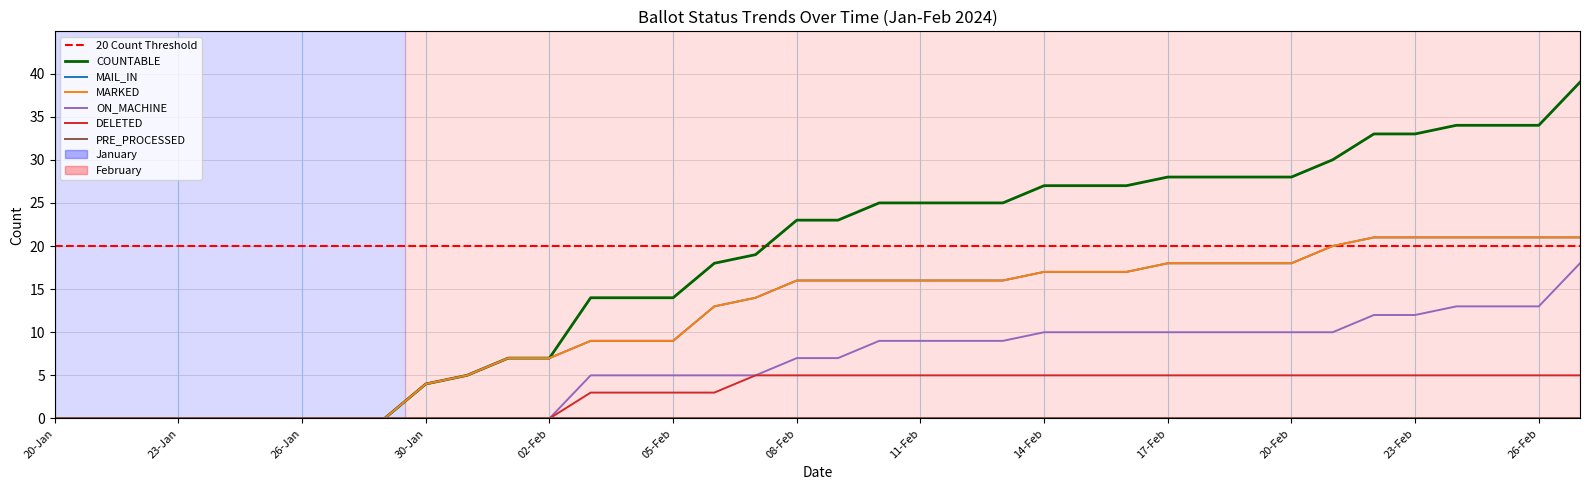

At which label is MAIL_IN closest to 10?

03-Feb